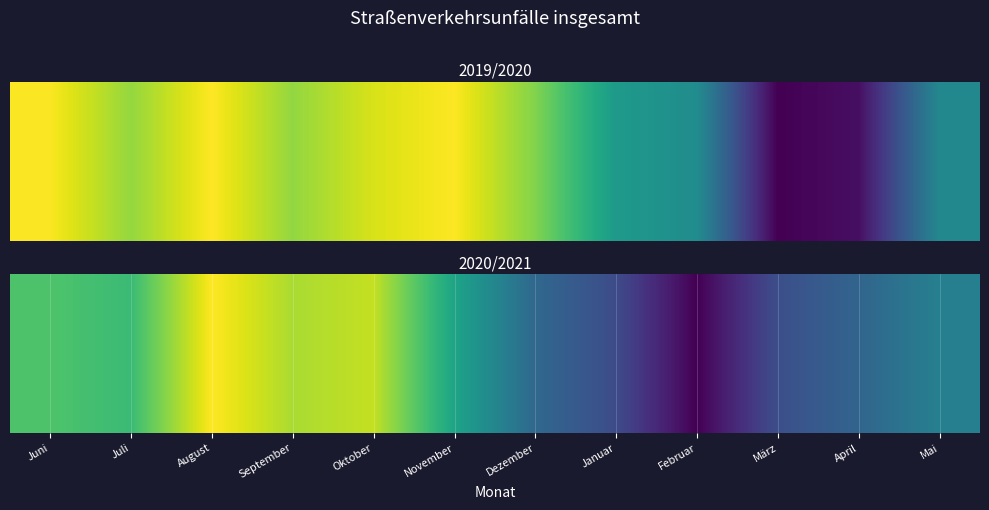

Where does the data first go above 6622?

Juni